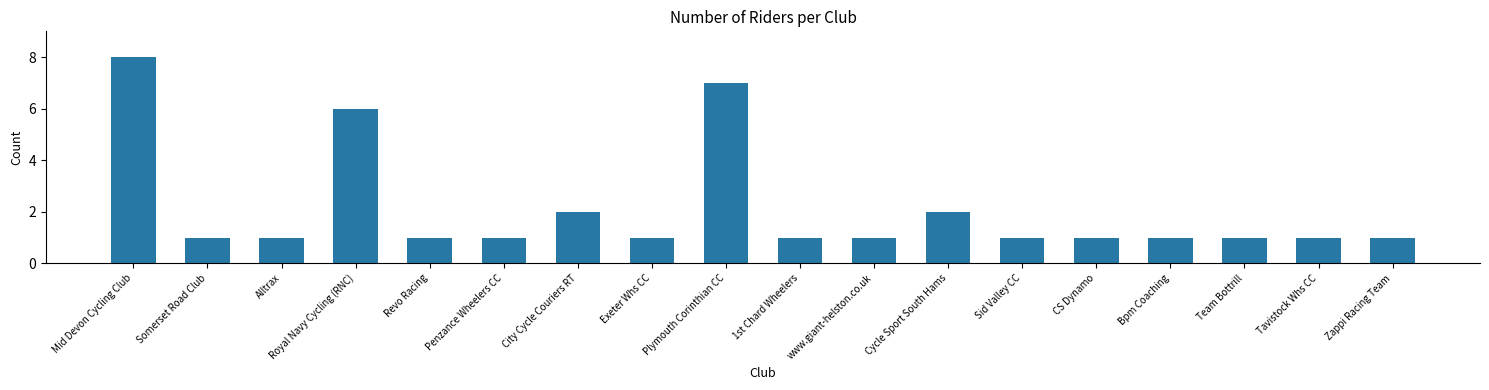

What is the approximate value at Mid Devon Cycling Club?

8